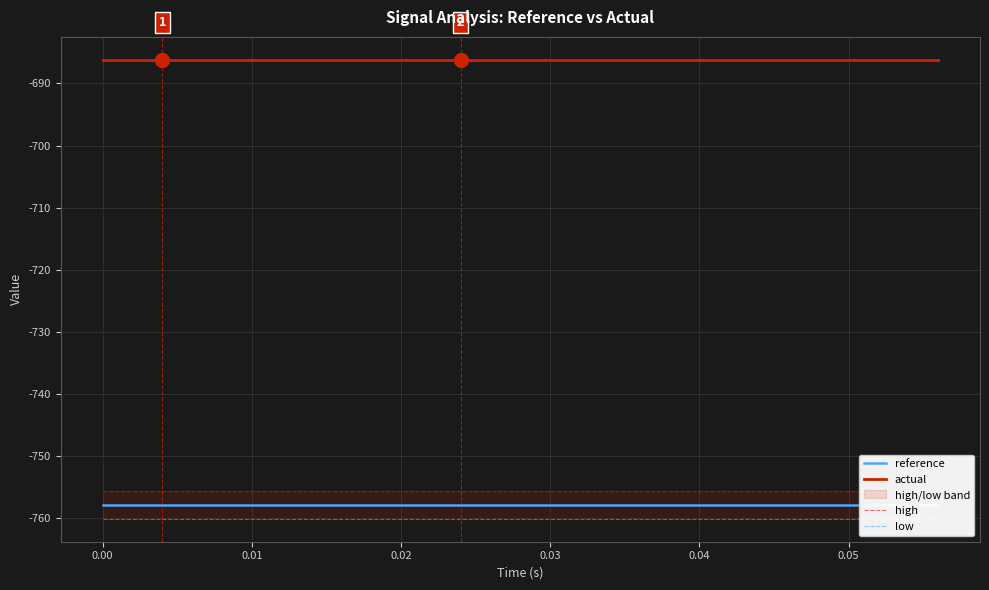

The value of high at 0.00 is -430.3. True or false?

False